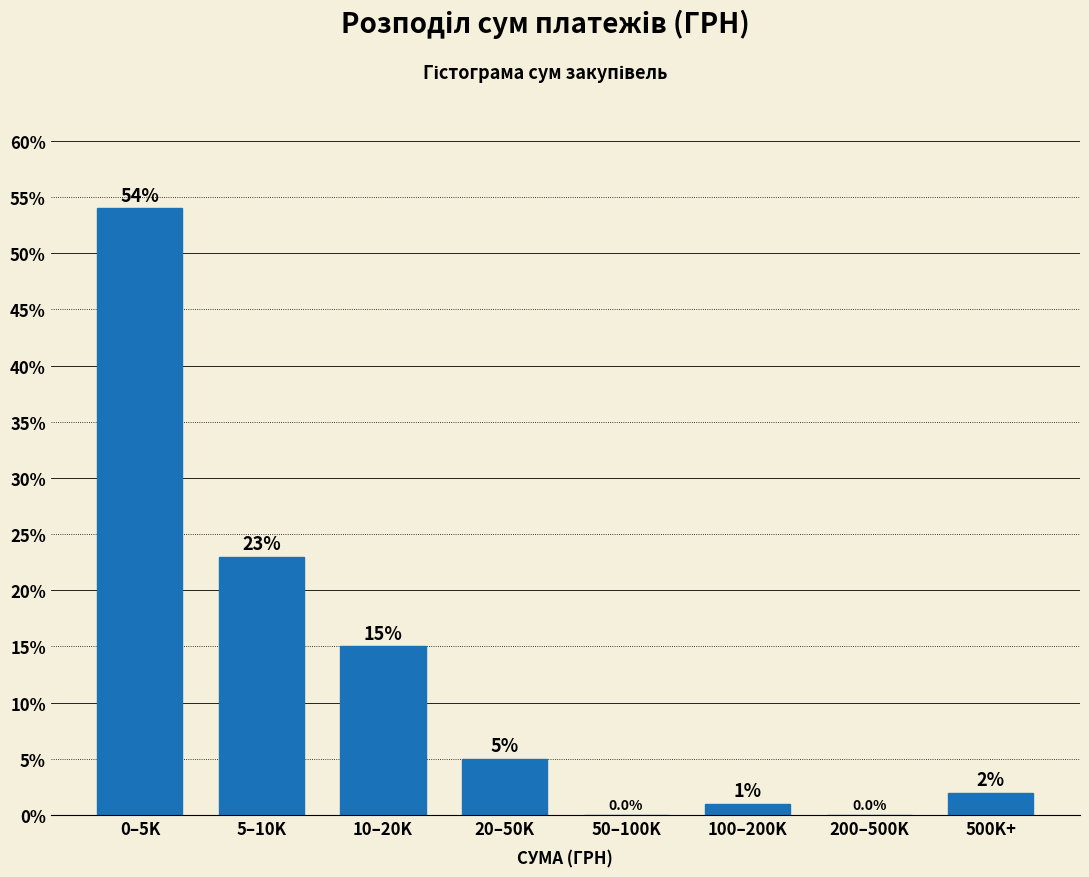

Reading left to right, transcribe all the data shown in this chart.

0–5K=54	5–10K=23	10–20K=15	20–50K=5	50–100K=0	100–200K=1	200–500K=0	500K+=2